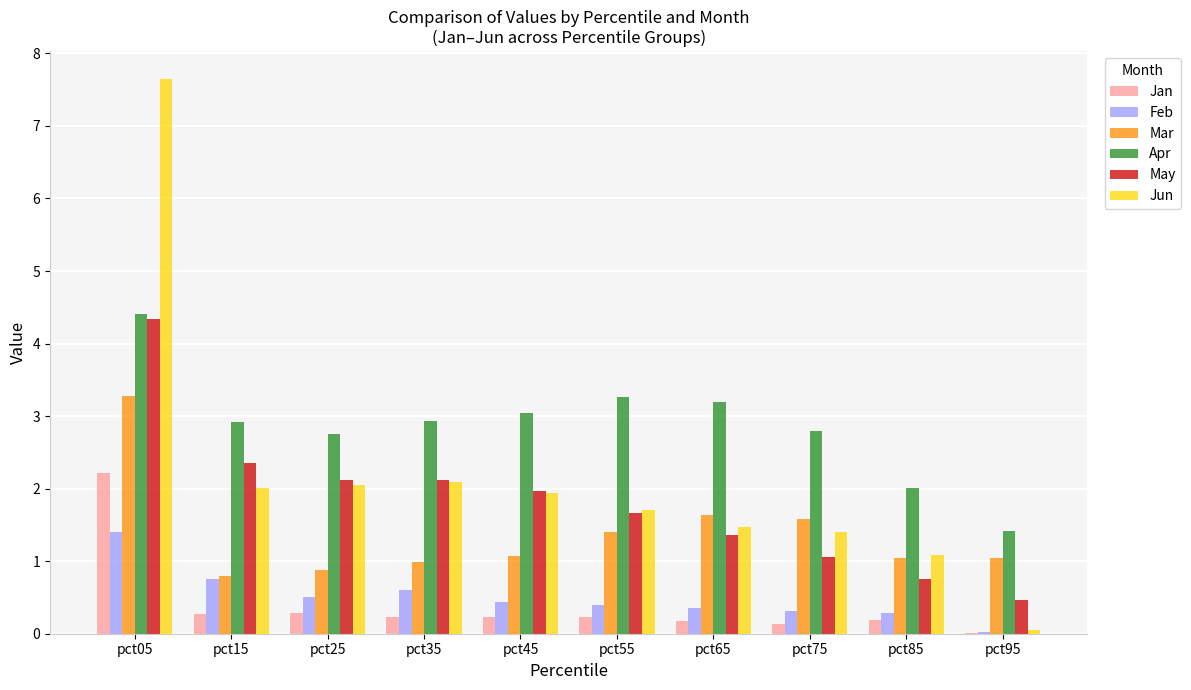

Which series has the largest range (max minus min)?

Jun